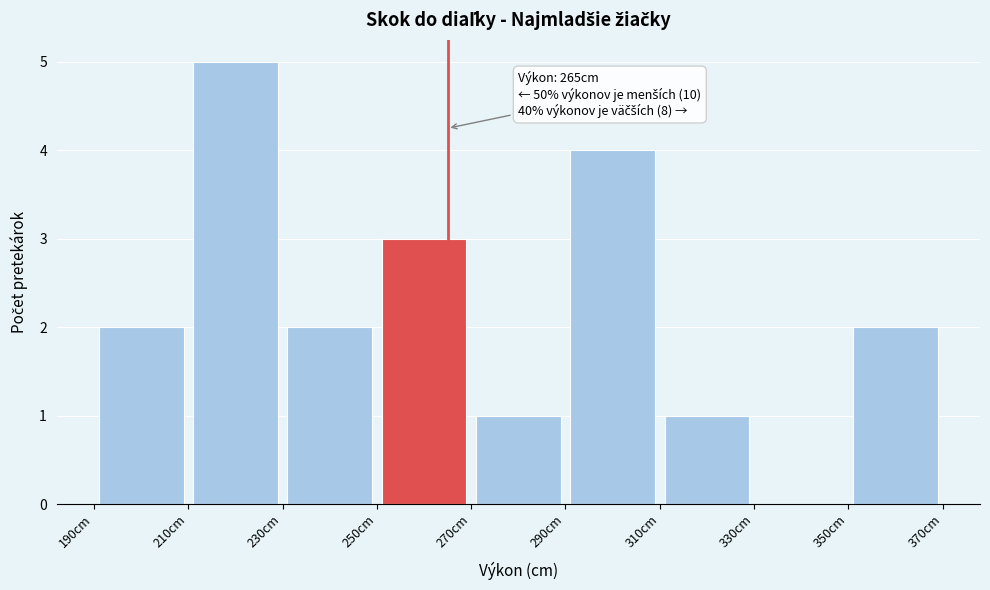

Which range on the x-axis has the tallest bar?

210 to 230